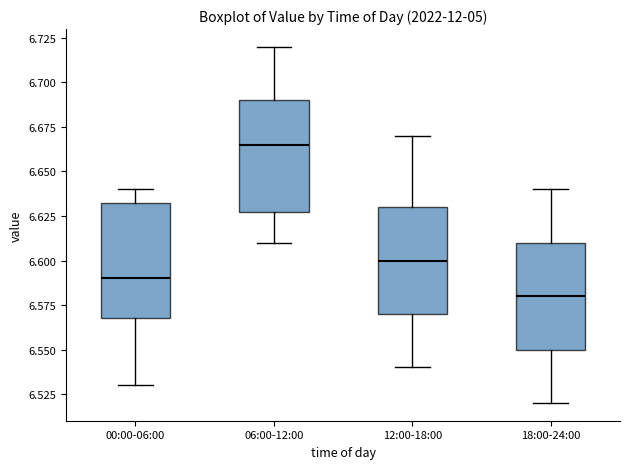

Where is the lower edge of the box for 00:00-06:00 on the y-axis? The values are not printed on the chart, so give them approximately, as read against the axis.

6.570